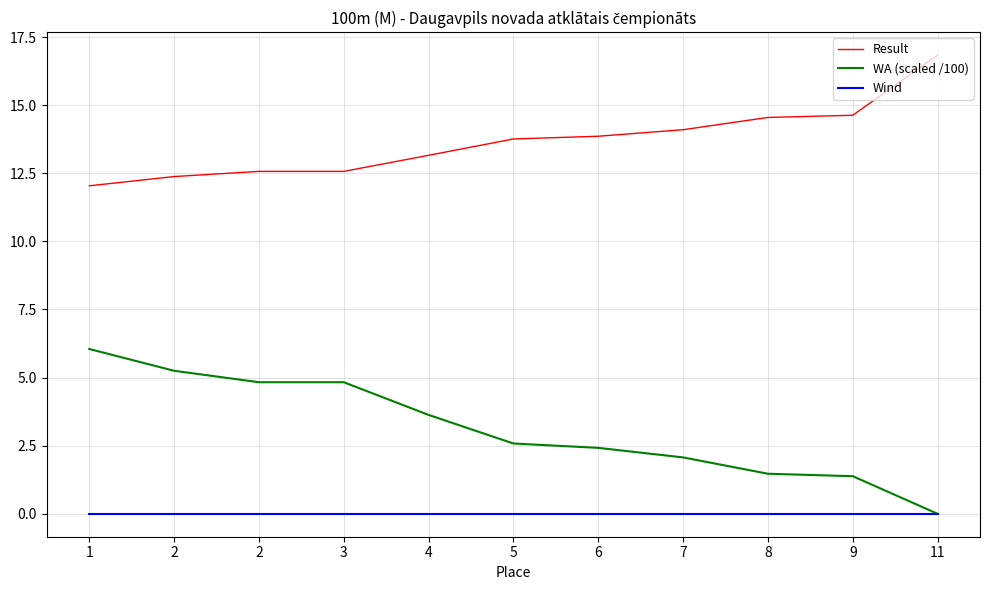

True or false: WA (scaled /100) has more than 0 points higher than both neighbors.

False